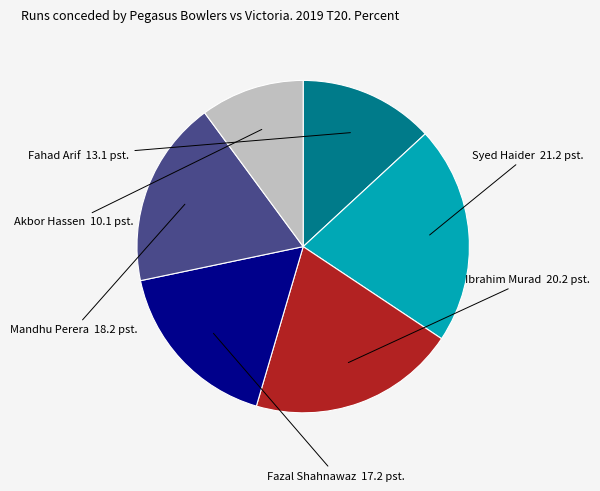

Which slice is the largest?

Syed Haider